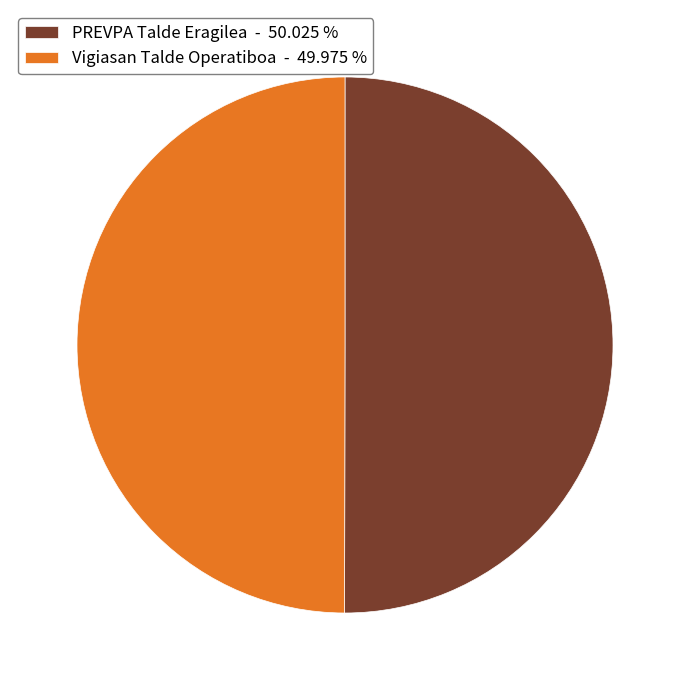

What is the ratio of the value at PREVPA Talde Eragilea - 50.025 % to the value at Vigiasan Talde Operatiboa - 49.975 %?

1.0